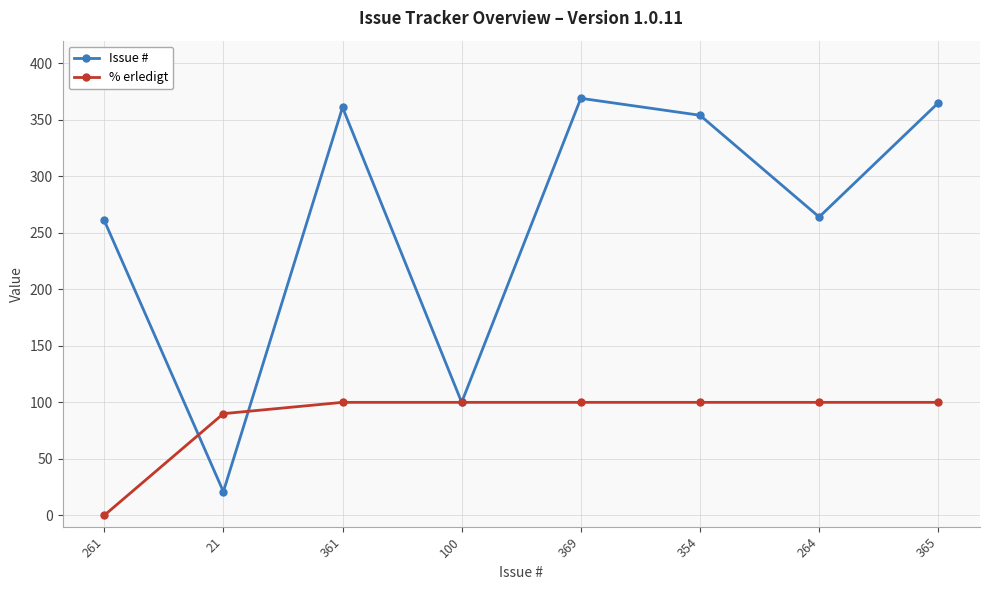

Is it true that % erledigt equals 151 at 361?

False